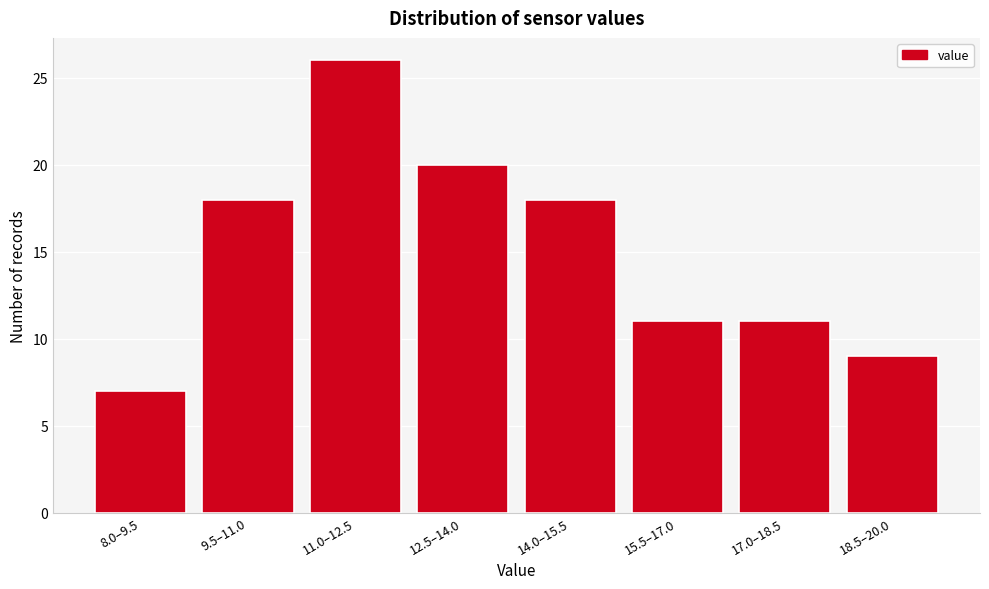

Reading left to right, transcribe all the data shown in this chart.

8.0–9.5=7	9.5–11.0=18	11.0–12.5=26	12.5–14.0=20	14.0–15.5=18	15.5–17.0=11	17.0–18.5=11	18.5–20.0=9